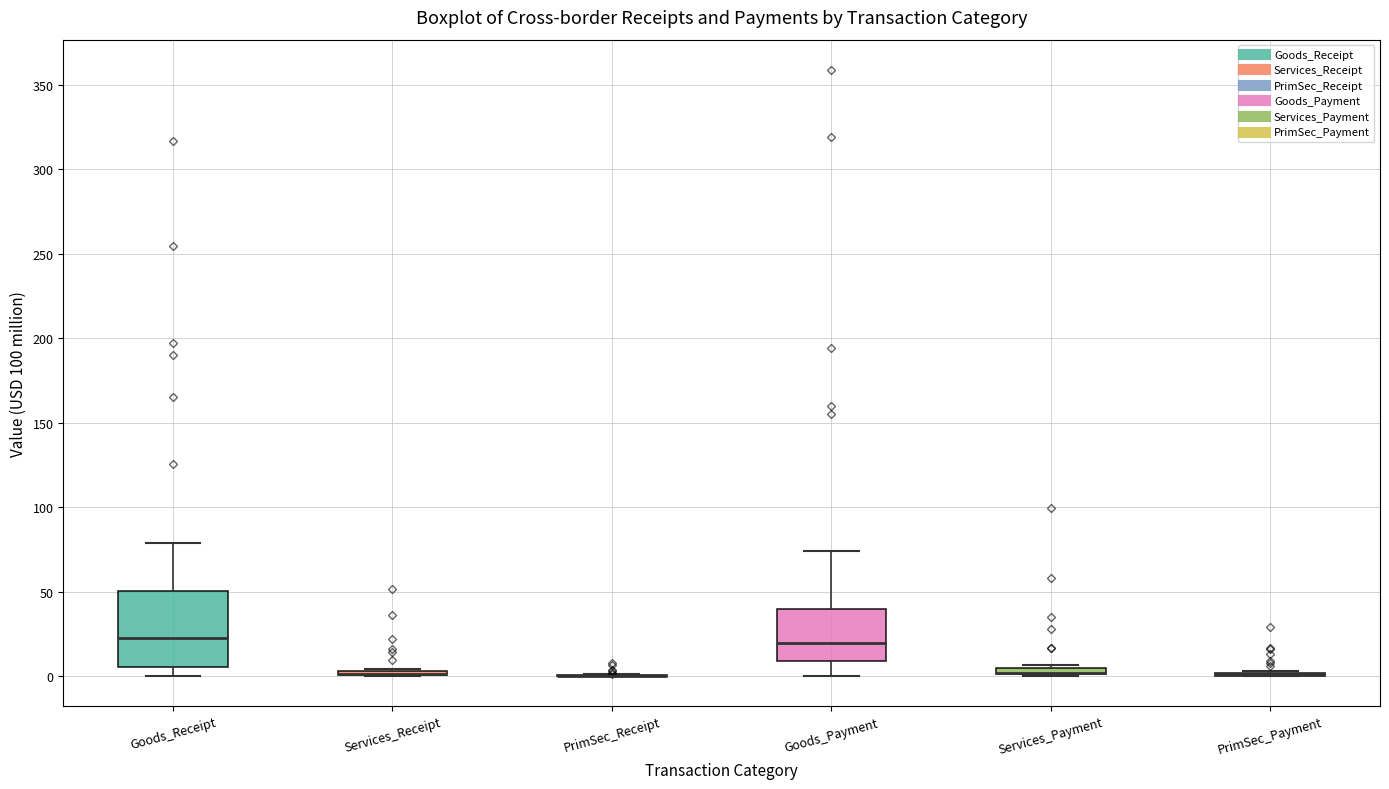

Which box is the tallest, from its lower edge to its upper edge?

Goods_Receipt